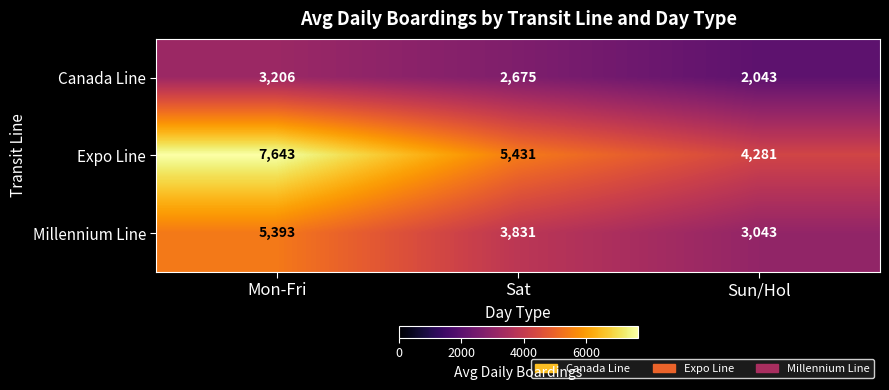

Which series has the widest spread of values?

Expo Line